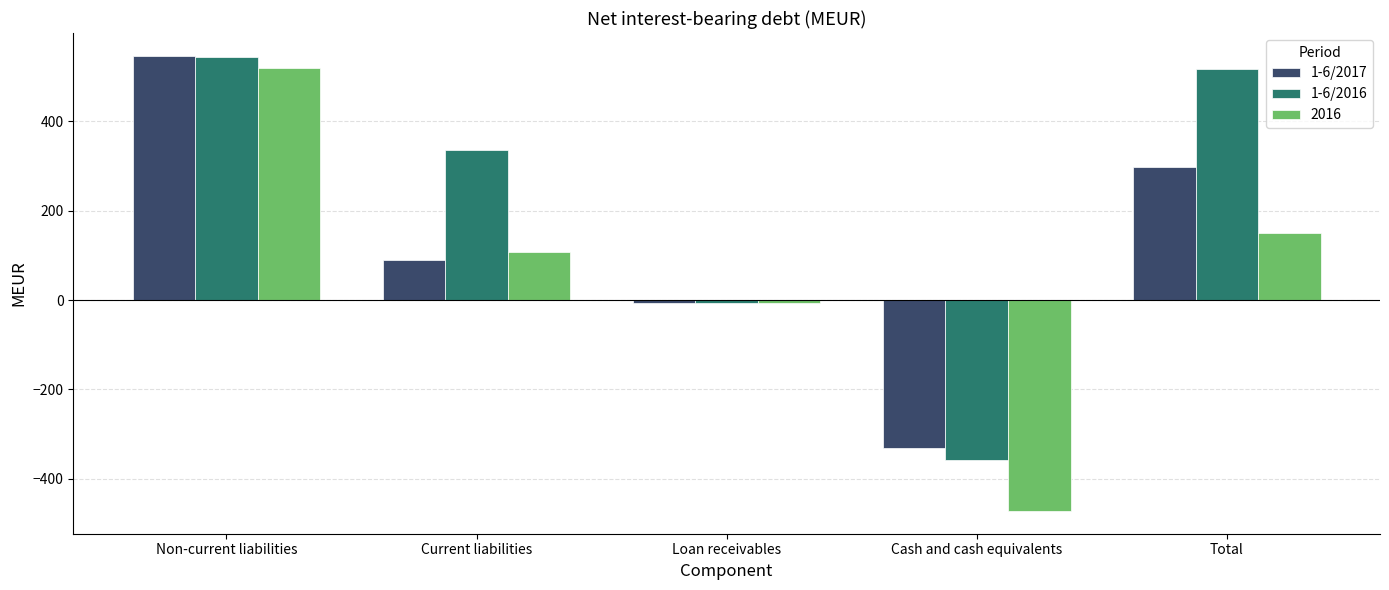

List the series in order of their overall mean, lowest first.

2016, 1-6/2017, 1-6/2016